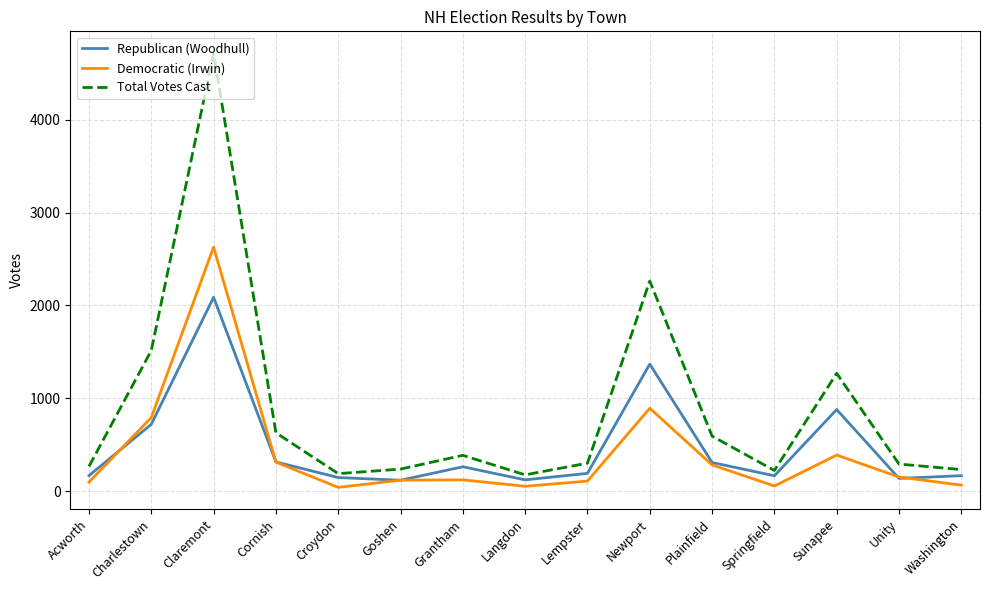

What is the highest value of the Democratic (Irwin) series?

2629